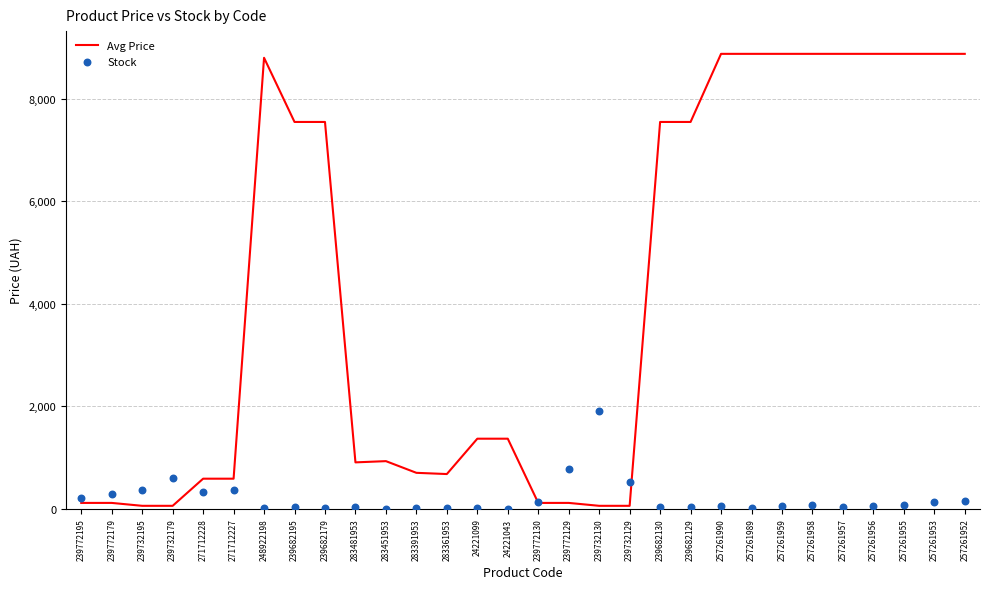

At which category is the sum across all series the highest?

257261952